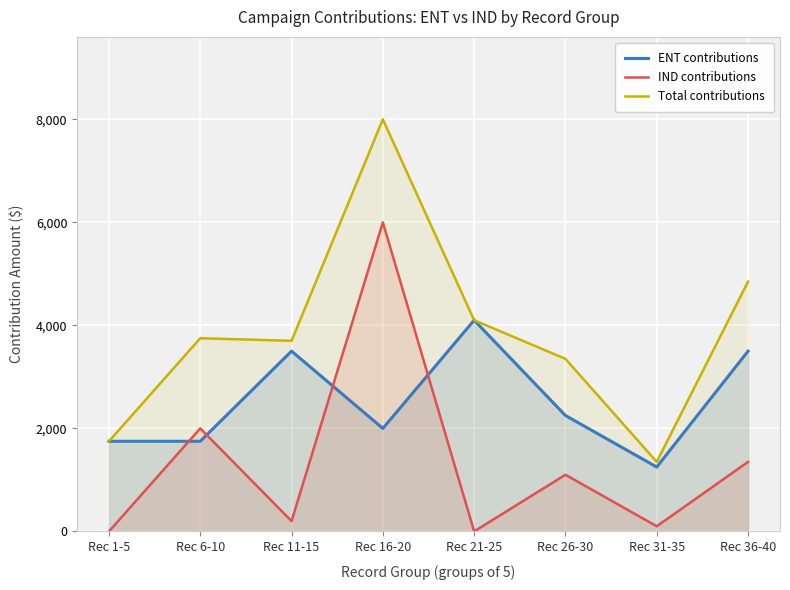

Reading left to right, what are all the values shown in this chart?

ENT contributions: 1750	1750	3500	2000	4100	2250	1250	3500
IND contributions: 0	2000	200	6000	0	1100	100	1350
Total contributions: 1750	3750	3700	8000	4100	3350	1350	4850